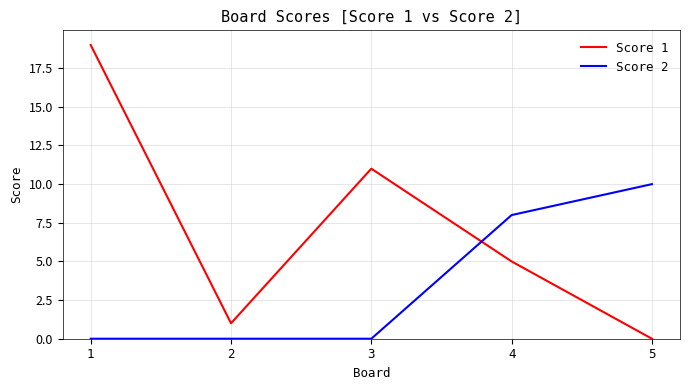

Reading left to right, transcribe all the data shown in this chart.

Score 1: 19	1	11	5	0
Score 2: 0	0	0	8	10